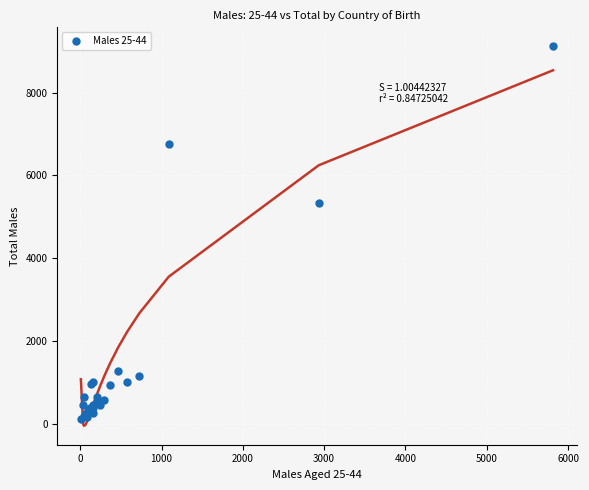

What Y value in the scatter plot is closest to 4622?

5339